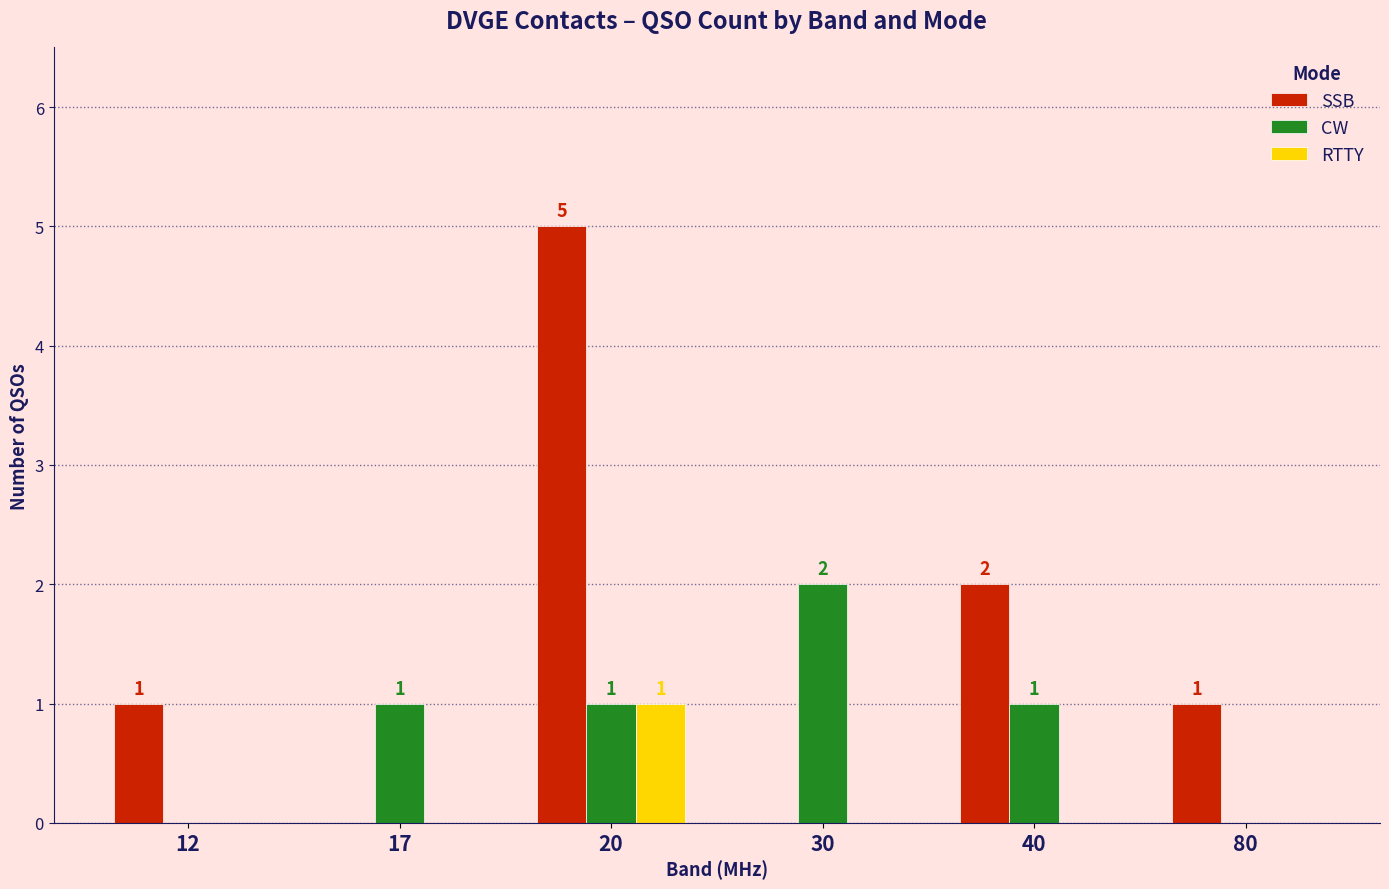

True or false: SSB has a value of 0 at 80.

False